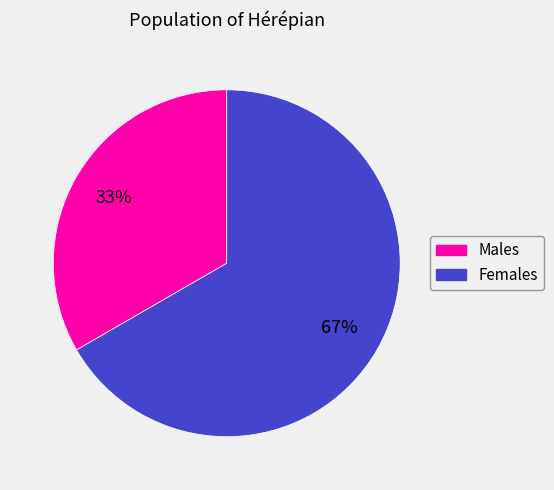

How many segments does this pie chart have?

2